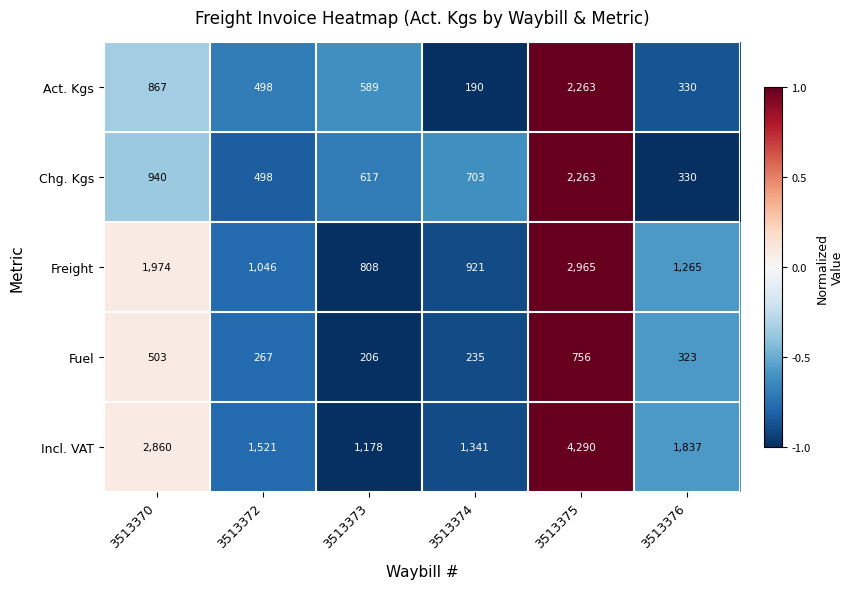

What is the sum of the Freight values at 3513373 and 3513376?

2073